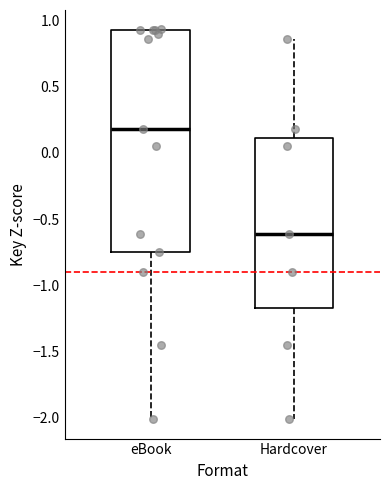

Reading left to right, transcribe this box plot: for each box, give where its median line is, the range the box spans, and where its two whiskers end, as read against the y-axis. The values are not printed on the chart, so give them approximately, as read against the axis.

eBook: median 0.20, box -0.75 to 0.95, whiskers -2.00 to 0.95
Hardcover: median -0.60, box -1.20 to 0.10, whiskers -2.00 to 0.85